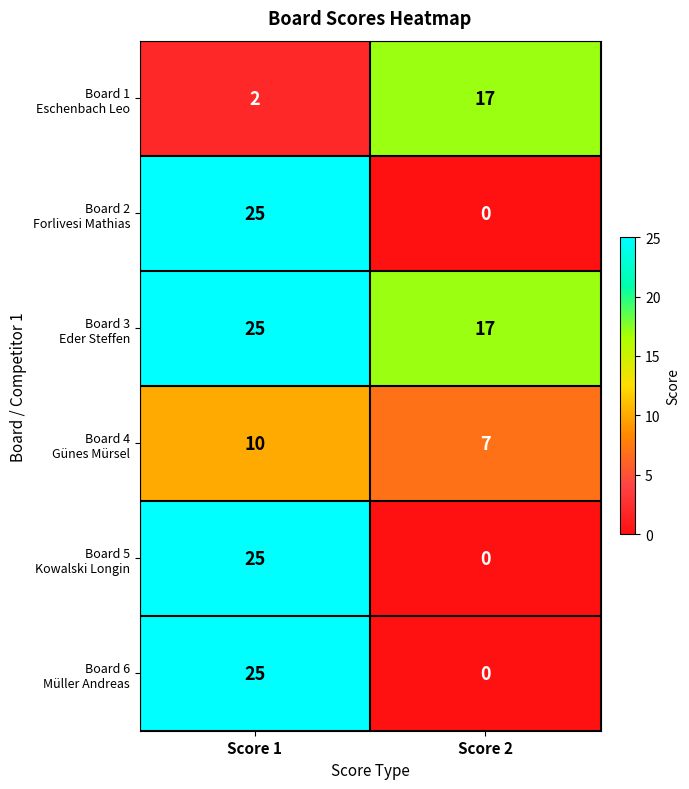

At which category does the chart reach its minimum across all series?

Score 2